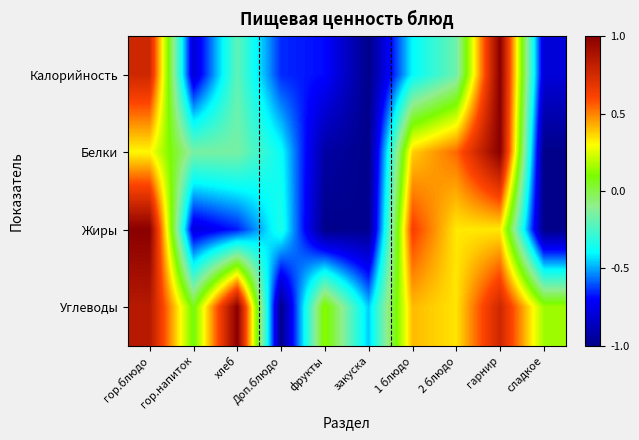

What is the total value across all series at гор.напиток?

-1.7